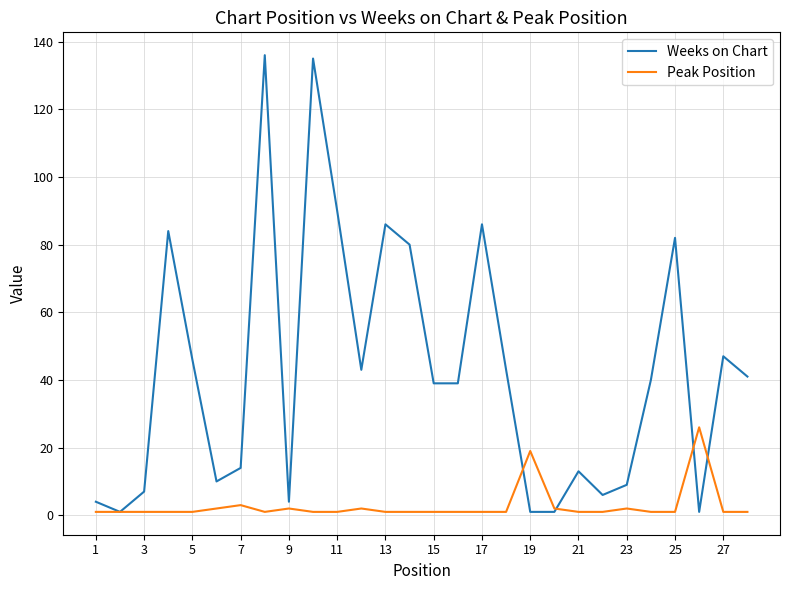

List the series in order of their peak value, lowest first.

Peak Position, Weeks on Chart